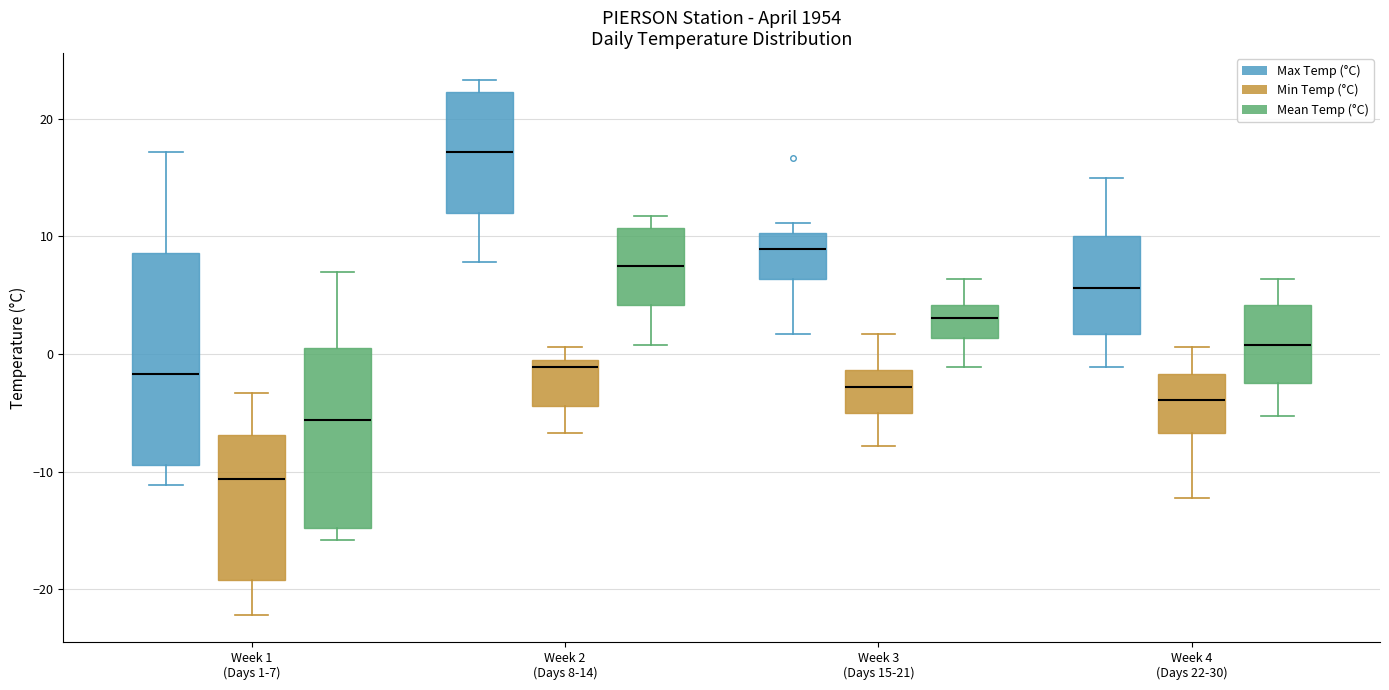

Where does the upper whisker of the box for Week 1 (Days 1-7) (Max Temp (°C)) end on the y-axis? The values are not printed on the chart, so give them approximately, as read against the axis.

17